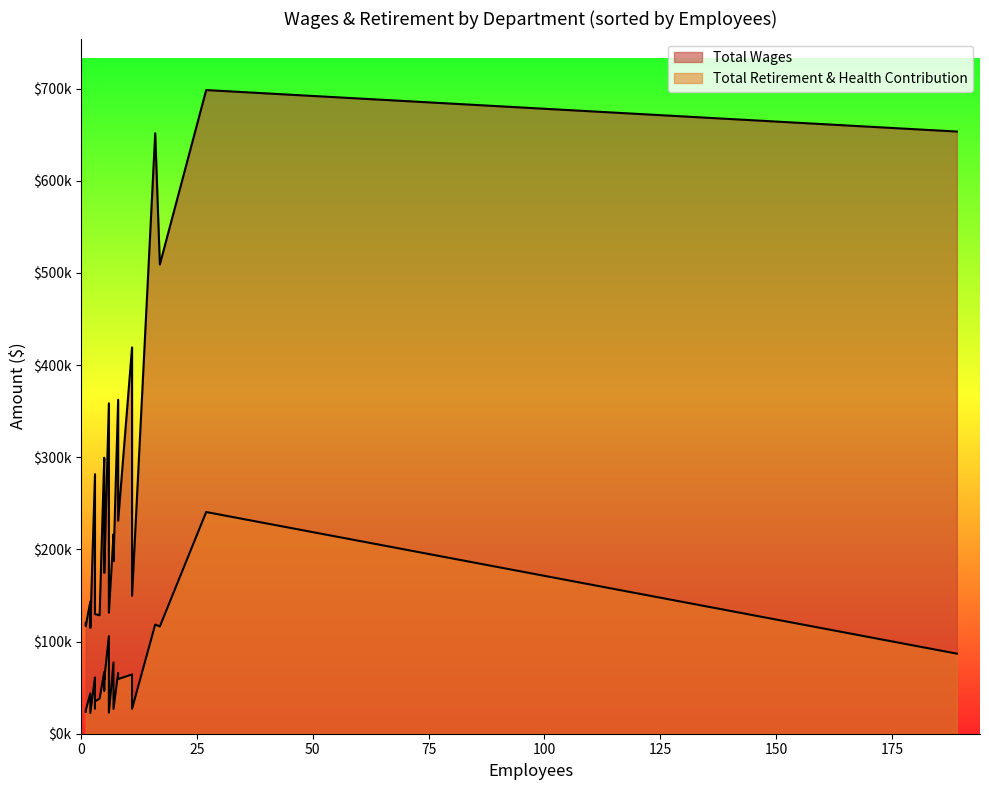

What is the average value of the Total Retirement & Health Contribution series?

63351